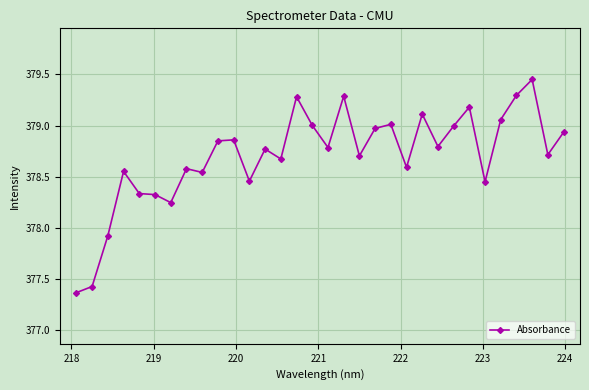

What is the difference between the maximum and minimum values?

2.1